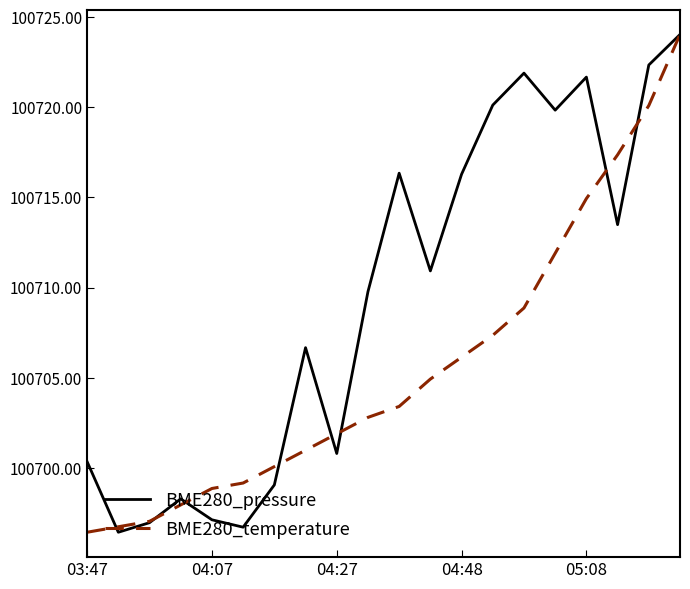

What is the sum of all BME280_pressure values?

2014189.1